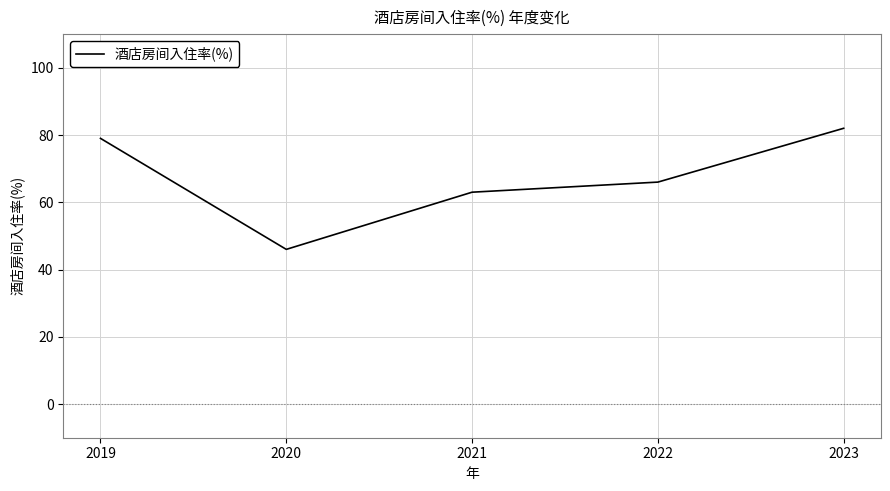

Reading right to left, extract all data points from this chart.

82	66	63	46	79